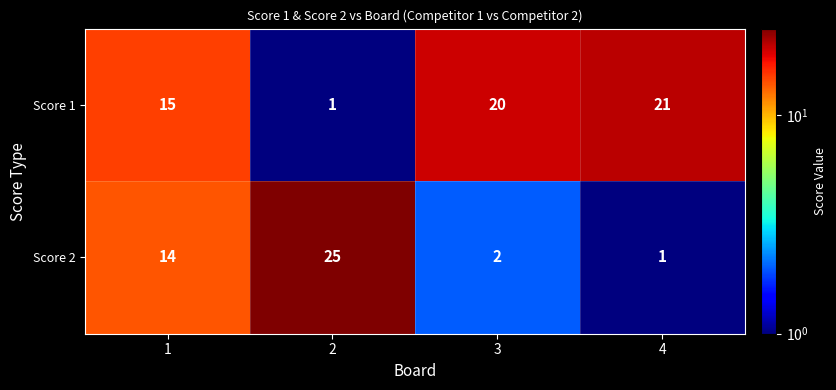

List the labels in order of Score 1 value, smallest first.

2, 1, 3, 4